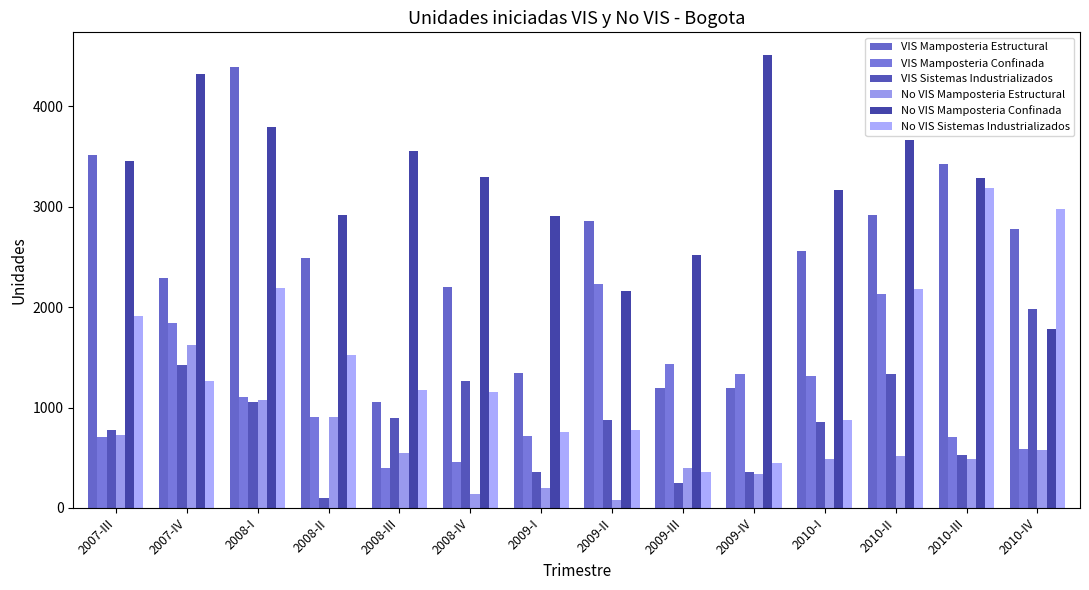

What is the average value of the No VIS Sistemas Industrializados series?

1483